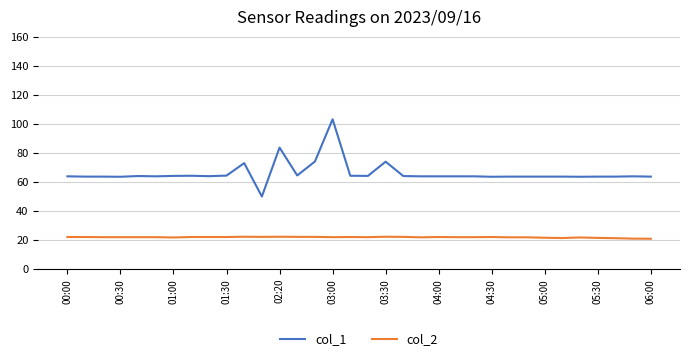

What is the smallest value displayed?

20.8